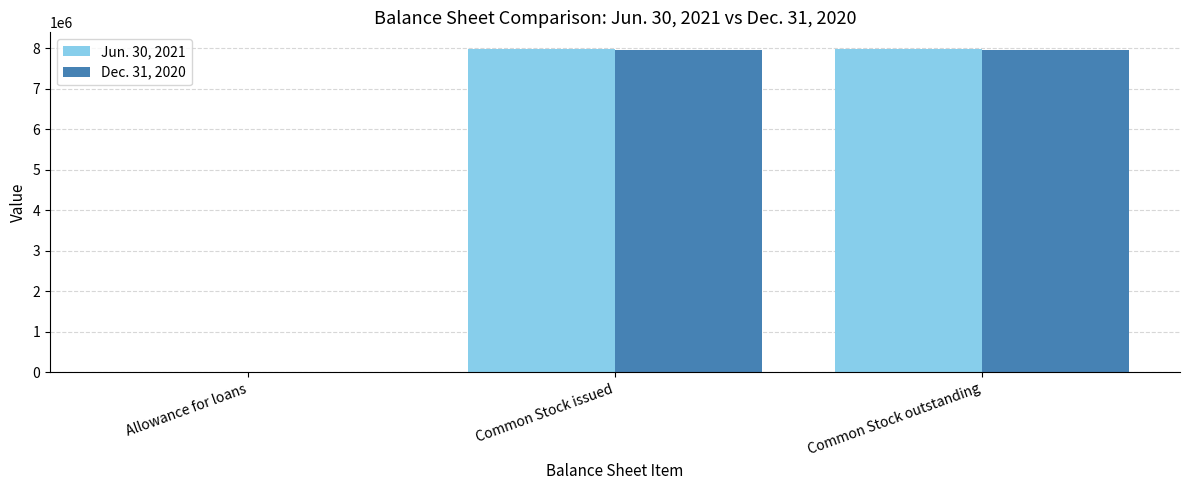

Is it true that Jun. 30, 2021 equals 12552 at Allowance for loans?

True